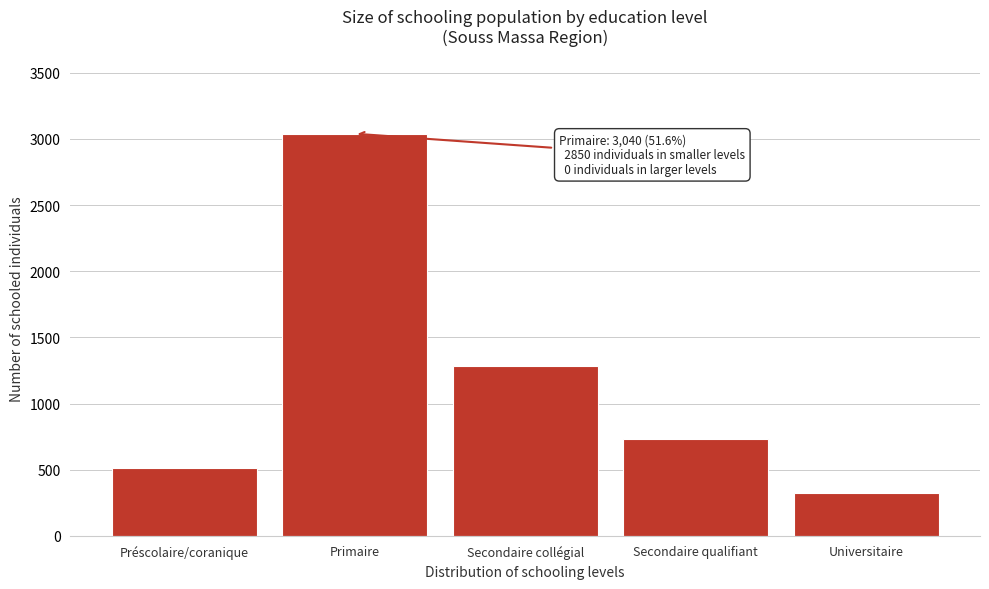

Reading left to right, list all the values displayed in this chart.

Préscolaire/coranique=513	Primaire=3040	Secondaire collégial=1287	Secondaire qualifiant=729	Universitaire=321